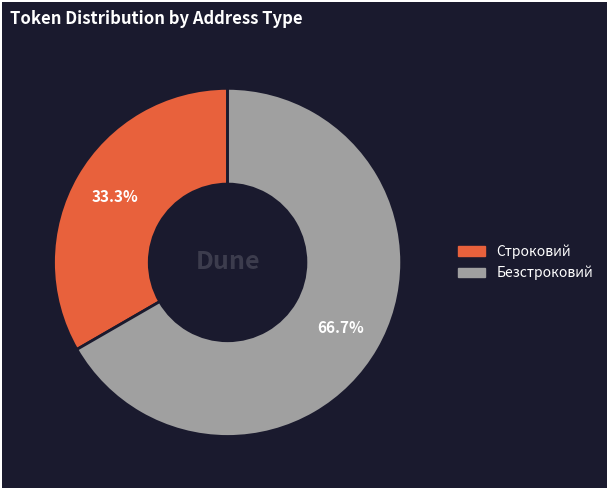

Is it true that Строковий is 27% of the pie?

False